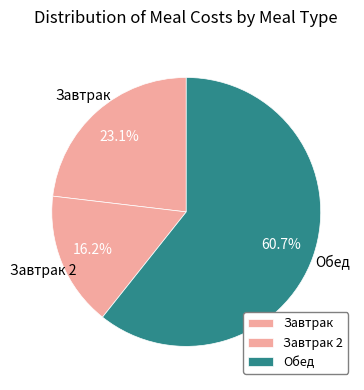

How many segments does this pie chart have?

3